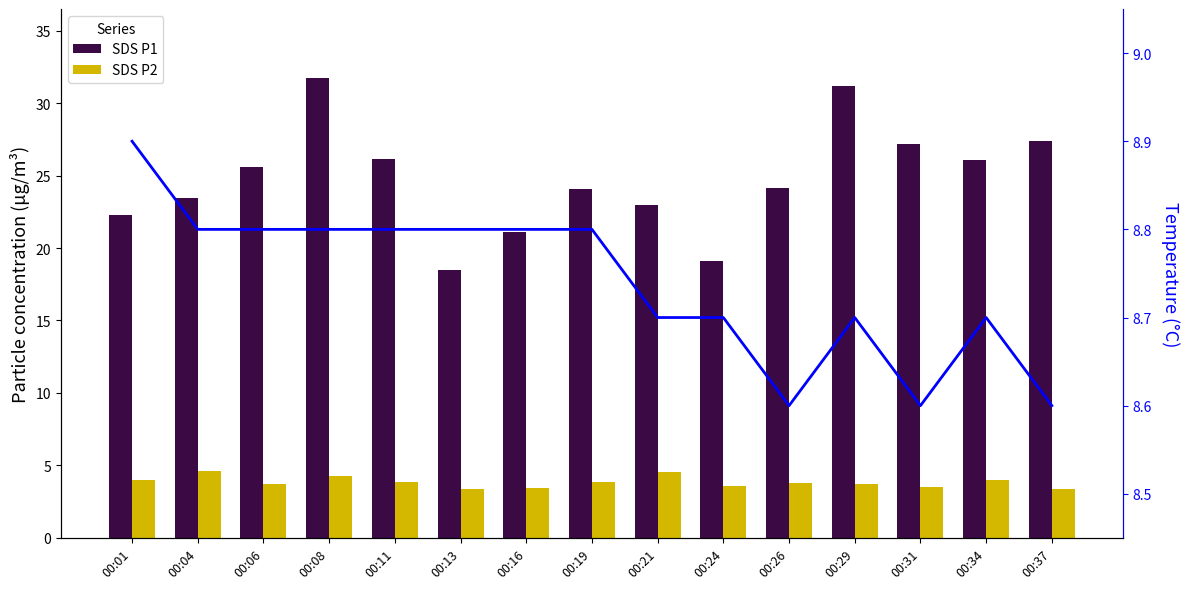

List the series in order of their overall mean, highest first.

SDS_P1, Temp, SDS_P2